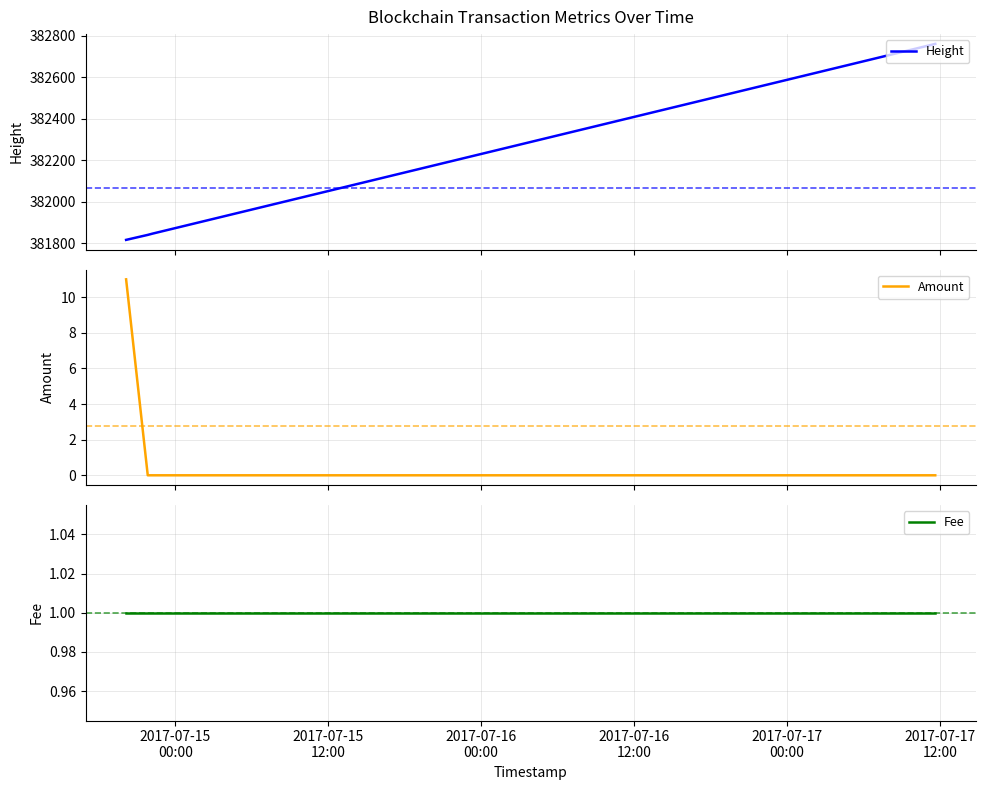

True or false: Height has more than 2 interior local peaks.

False